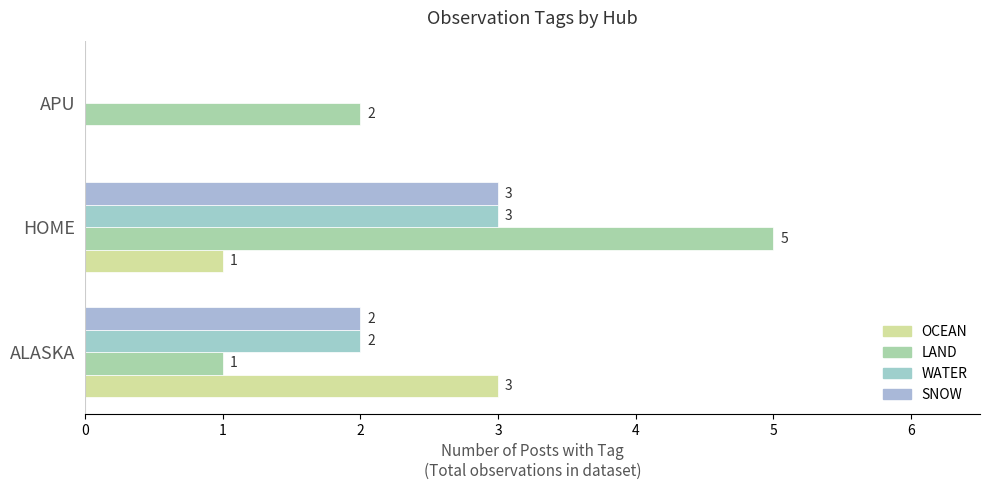

How many series are shown in this chart?

4